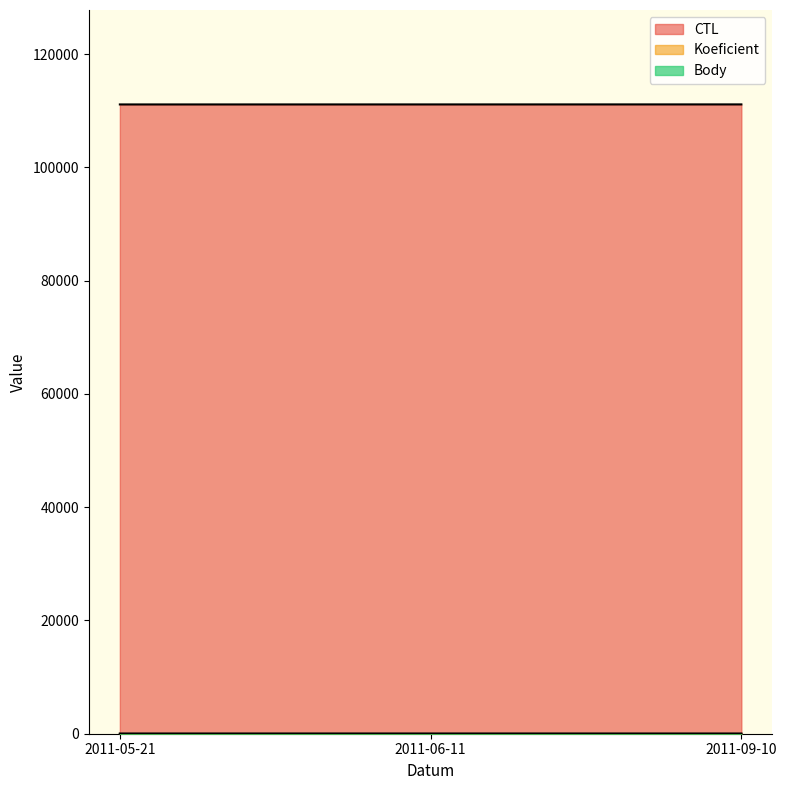

Which series changed the most between 2011-06-11 and 2011-09-10?

CTL